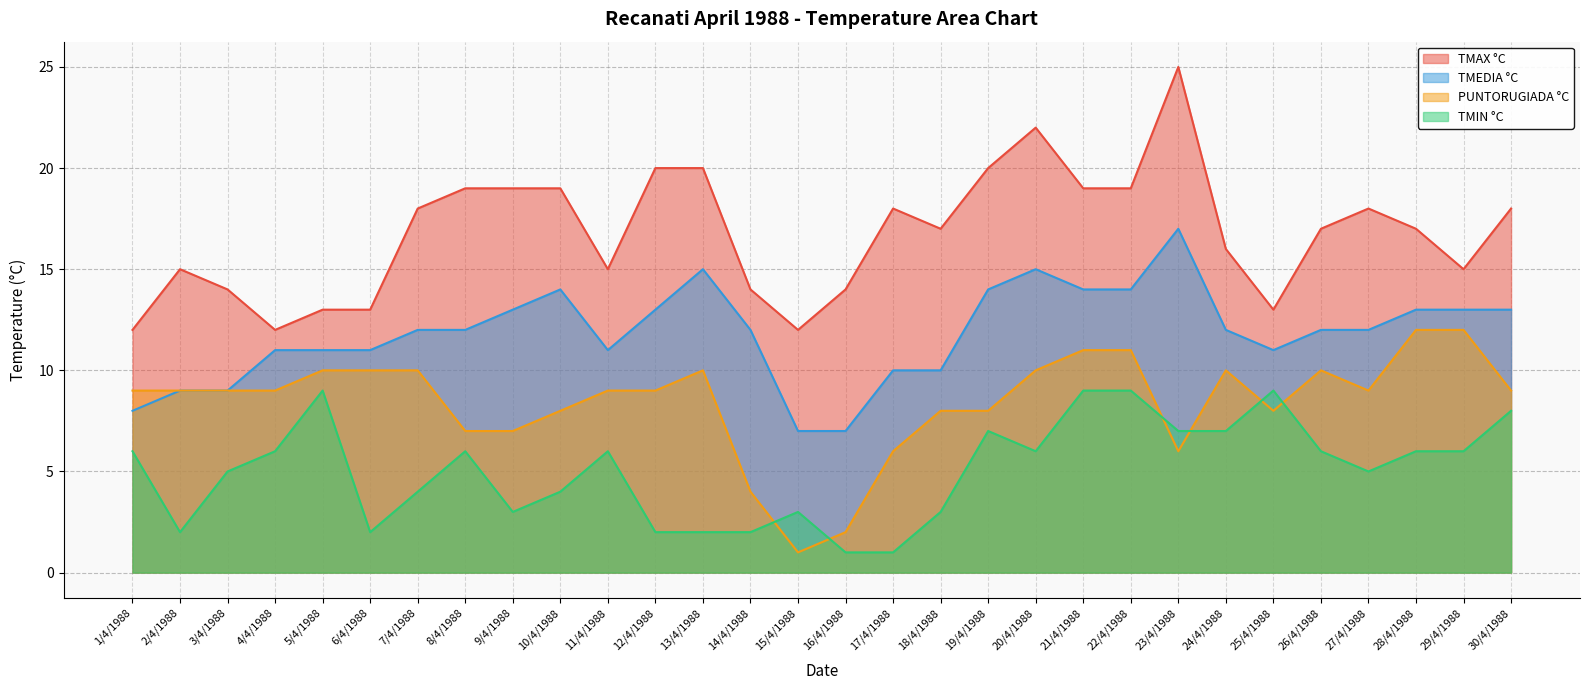

Rank the series at 18/4/1988 from highest to lowest value.

TMAX °C, TMEDIA °C, PUNTORUGIADA °C, TMIN °C